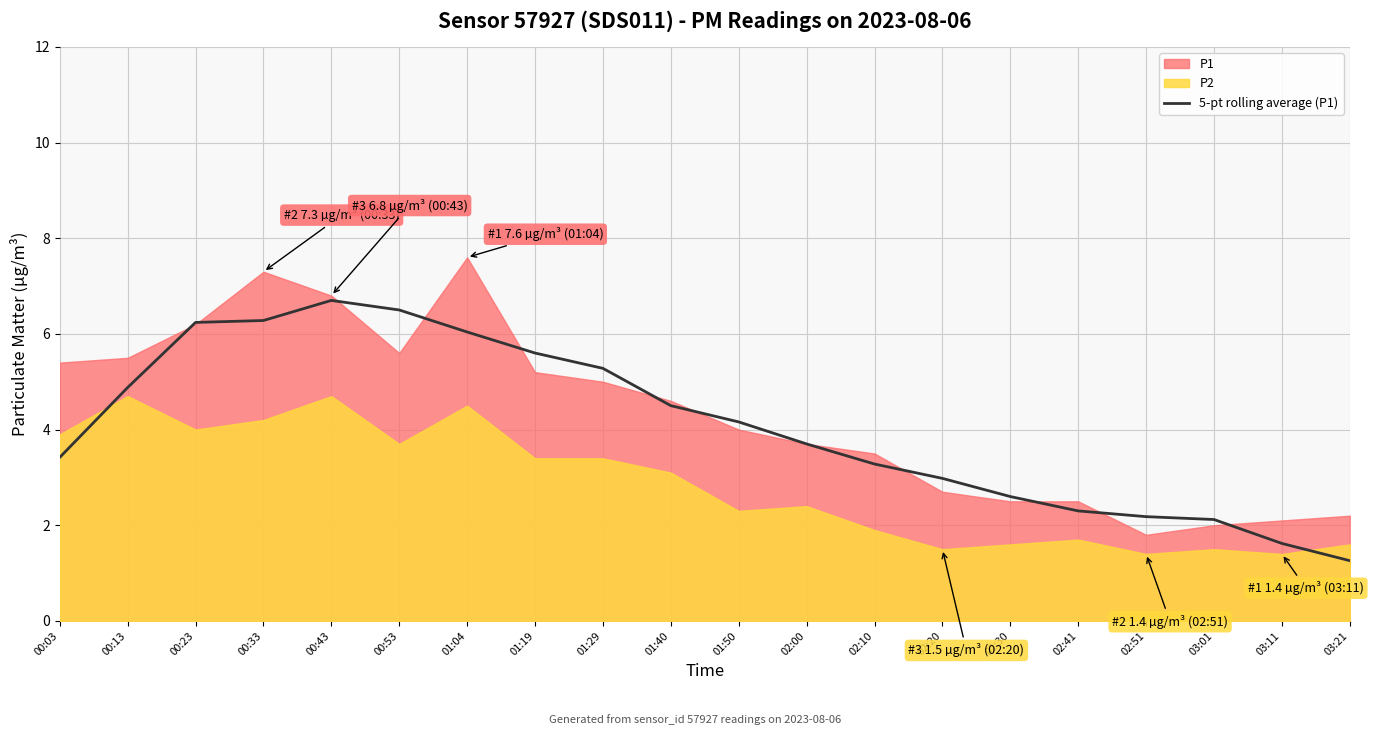

How many values are below 4?

10